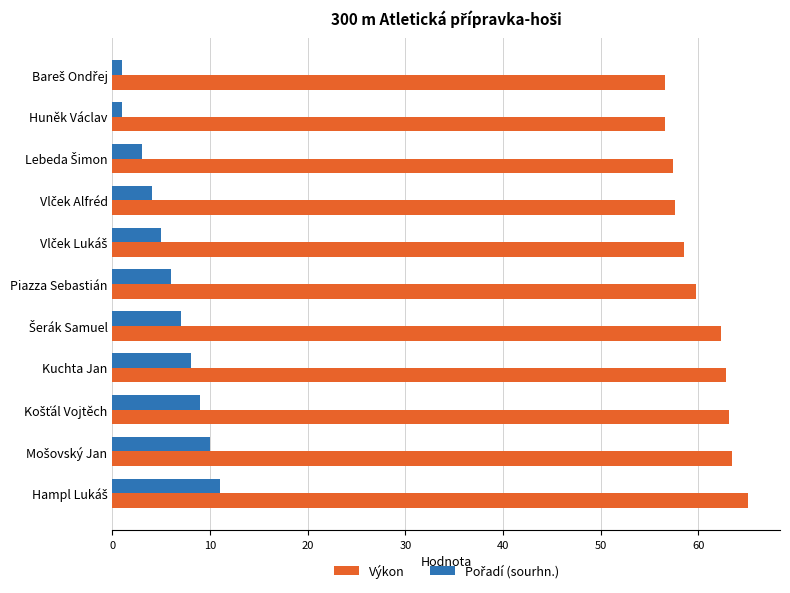

Which series has the largest total across all categories?

Výkon